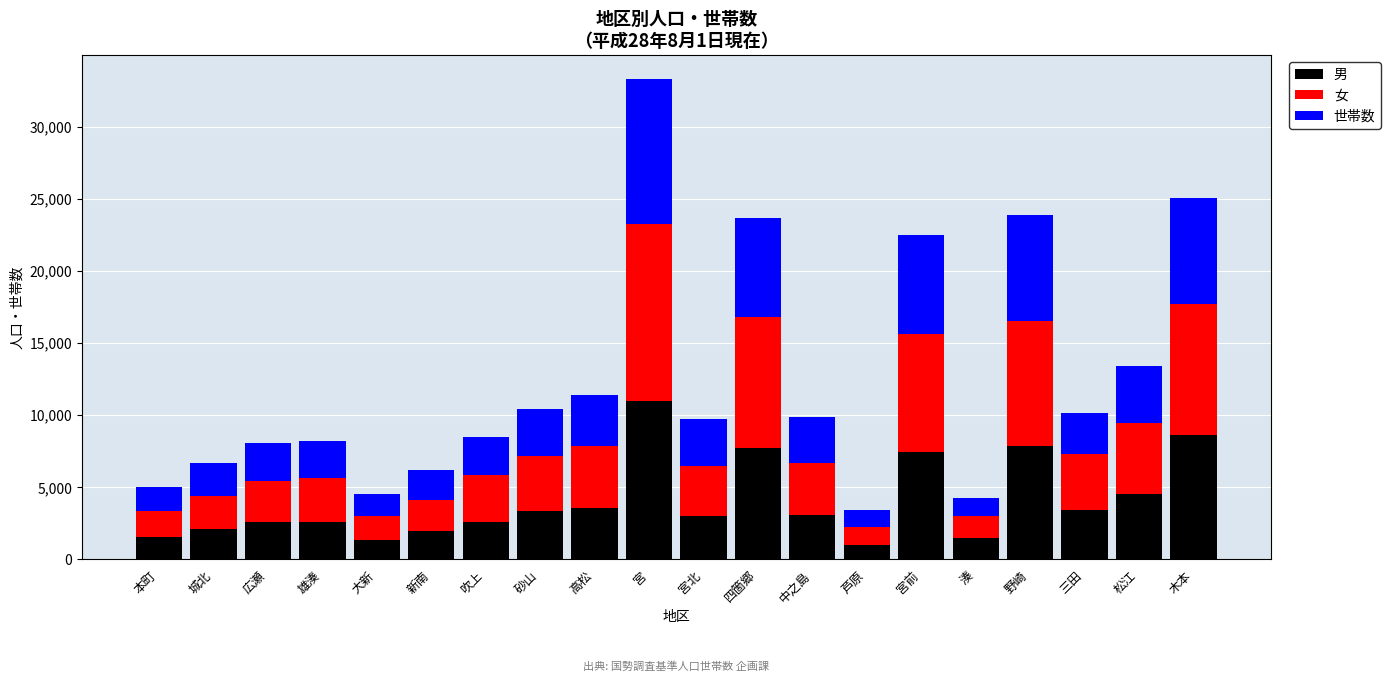

True or false: 男 has a value of 975 at 宮北.

False